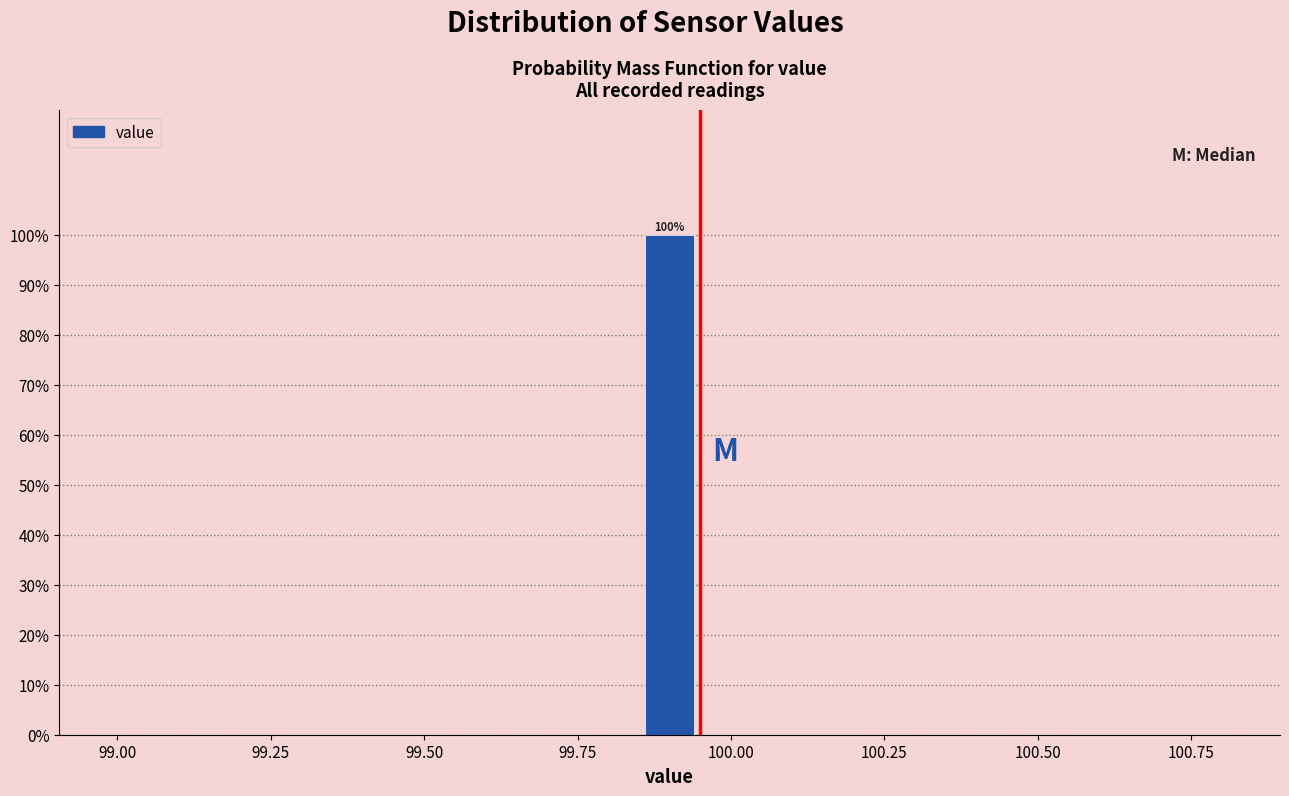

Read against the x-axis, roughly where is the centre of the tallest bar?

99.90